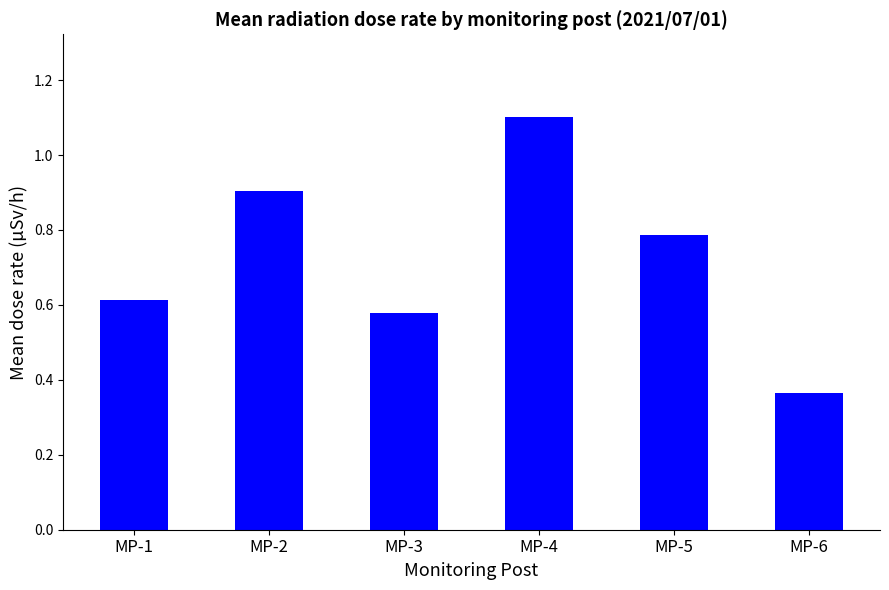

How many values are between 0 and 1?

5